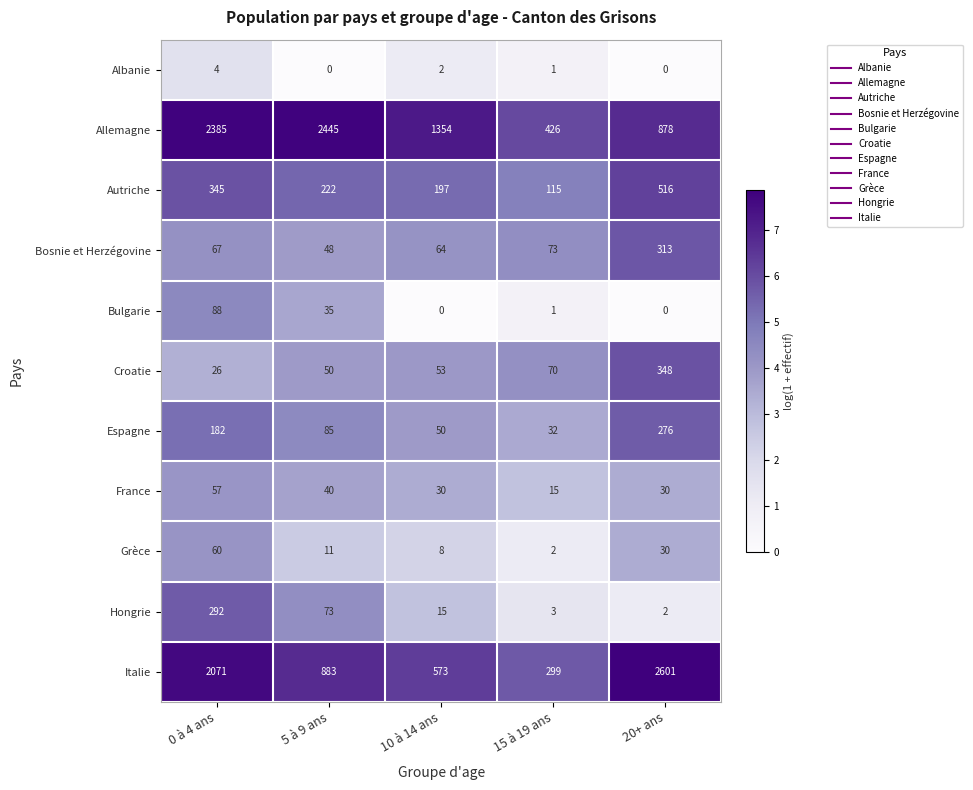

What is the approximate value of Grèce at 10 à 14 ans, to the nearest 10?

10